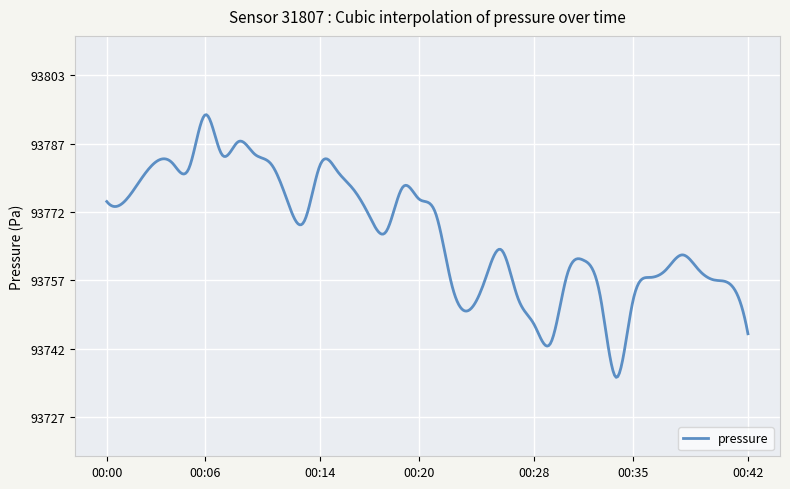

What is the difference between the maximum and minimum values?

58.5